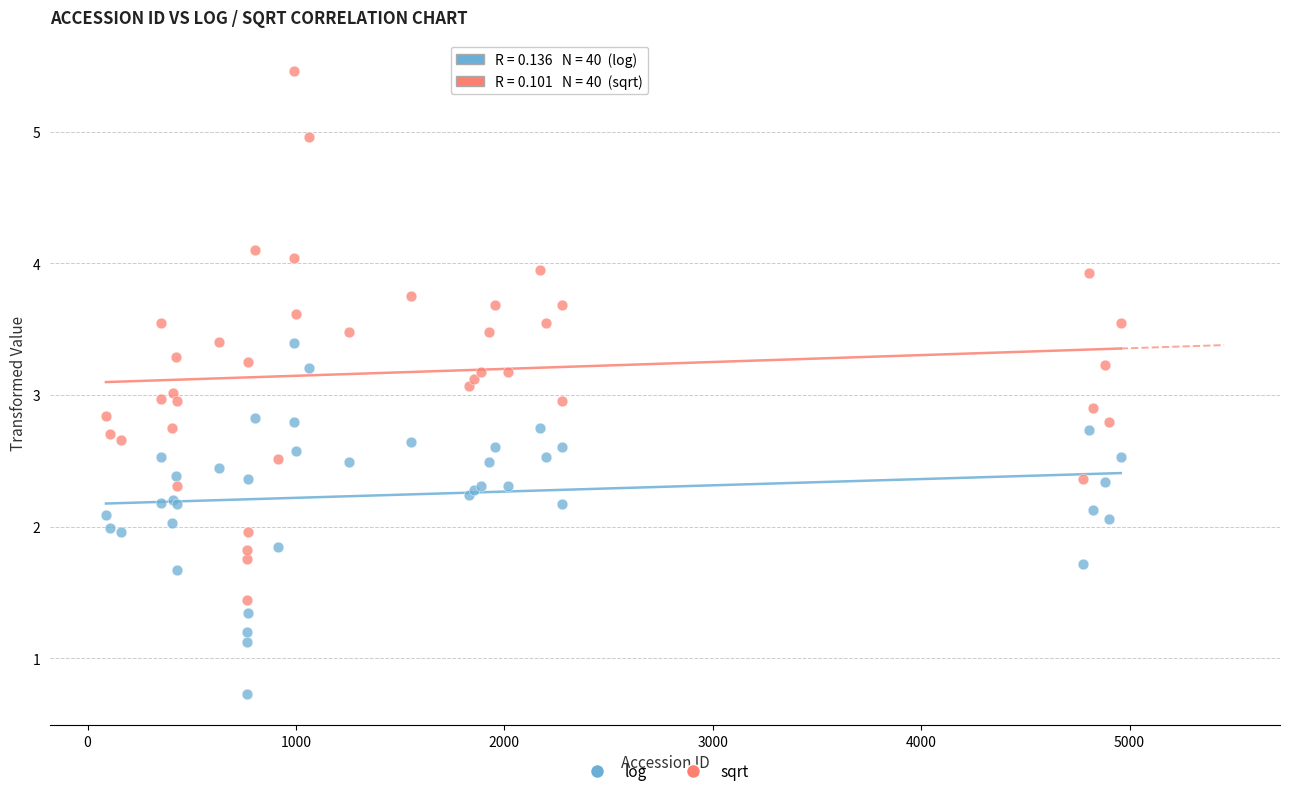

What are all the series names shown in the legend?

log, sqrt